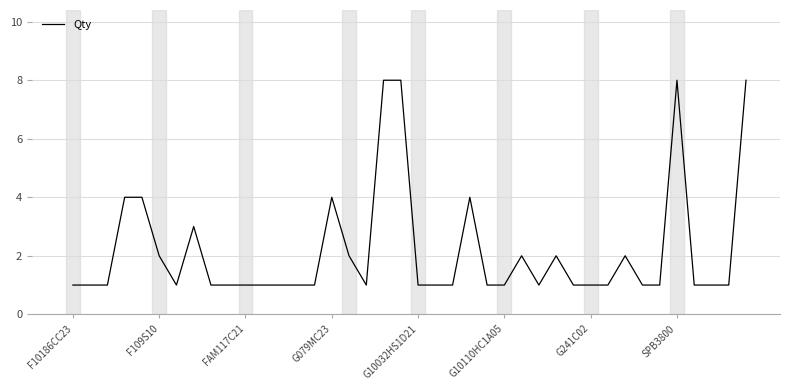

How many distinct data groups are displayed?

1